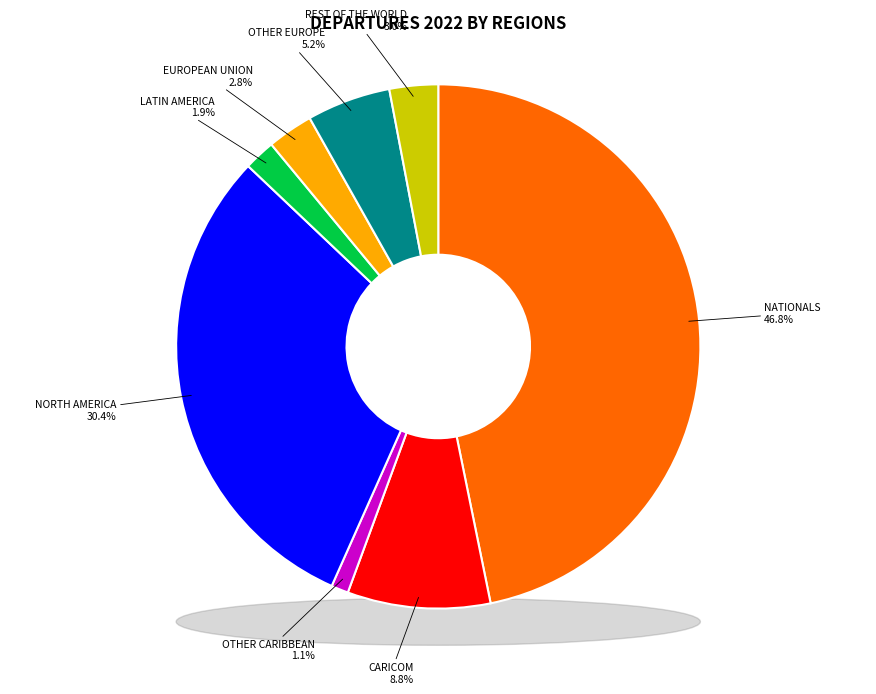

True or false: OTHER CARIBBEAN accounts for 11% of the total.

False